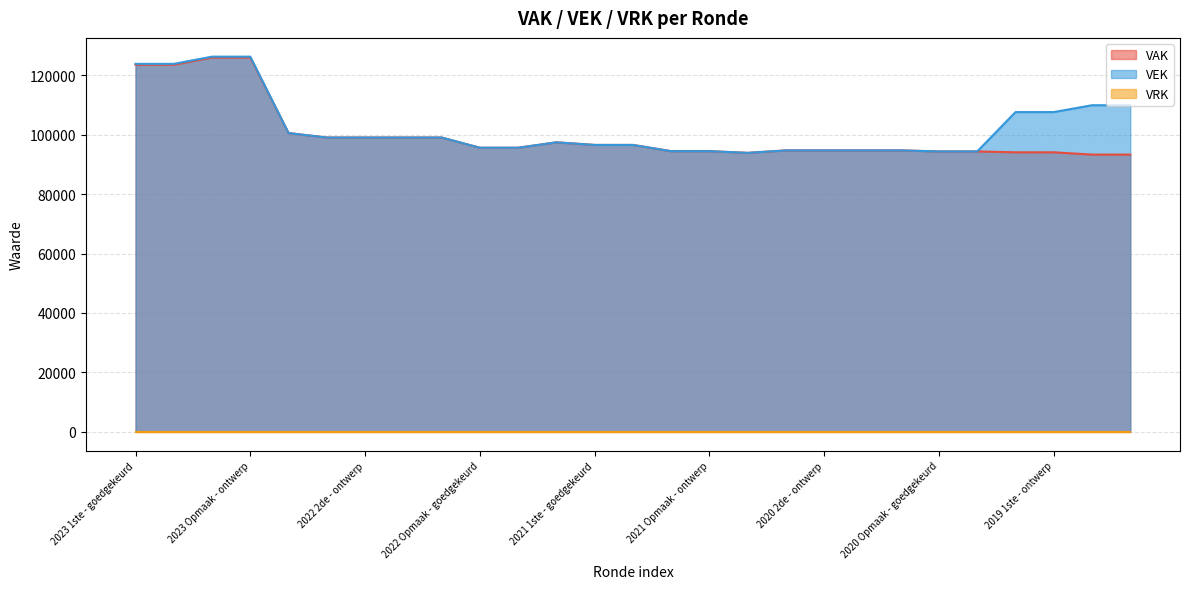

Is it true that VAK equals 95640 at 2022 Opmaak - goedgekeurd?

True